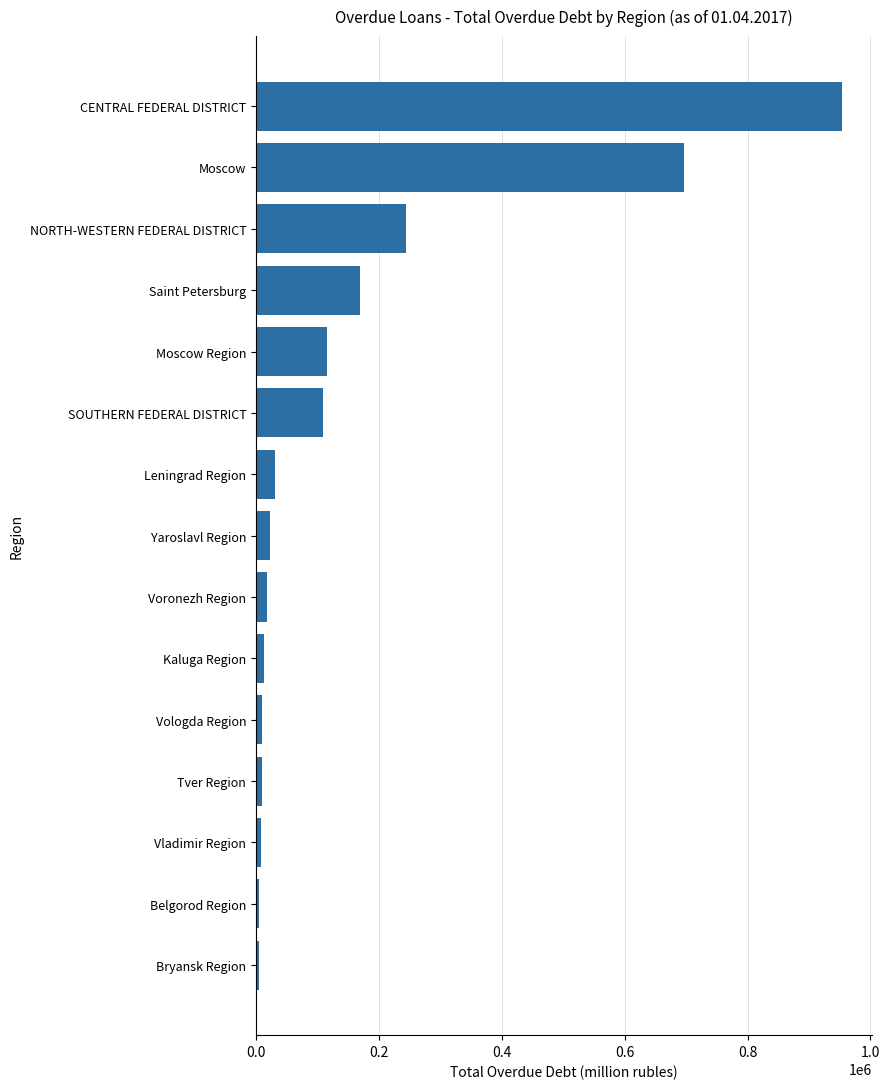

What is the difference between the maximum and minimum values?

949008